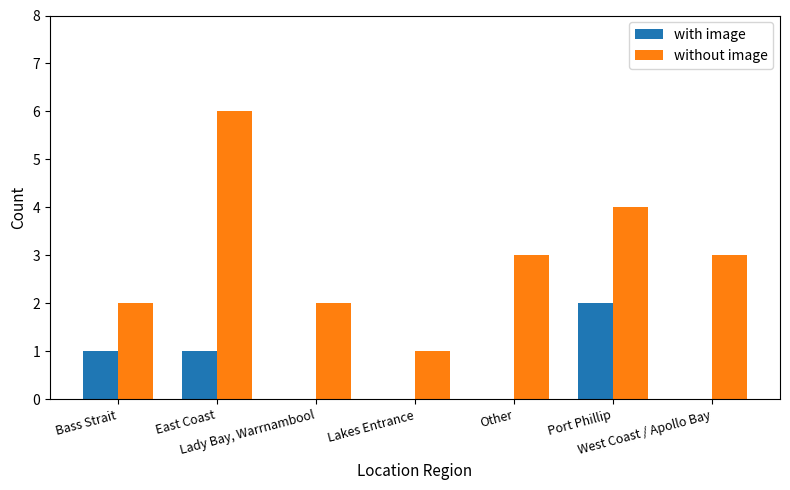

Which series has the largest total across all categories?

without image